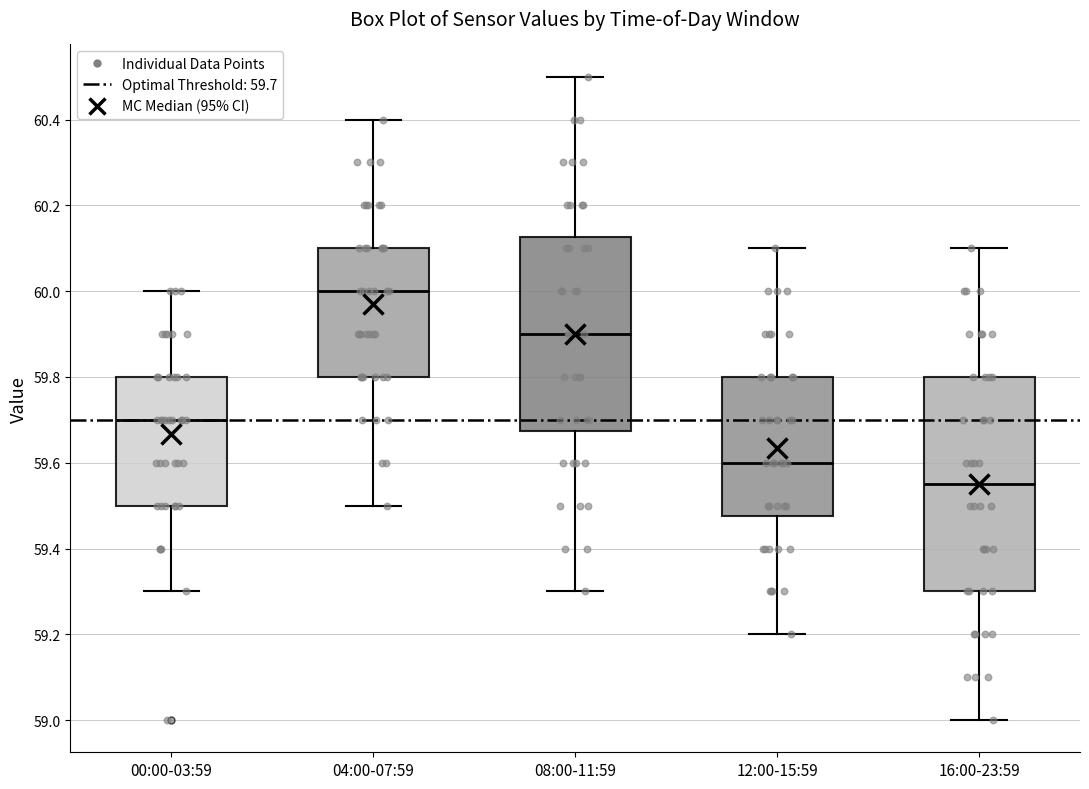

Reading left to right, transcribe this box plot: for each box, give where its median line is, the range the box spans, and where its two whiskers end, as read against the y-axis. The values are not printed on the chart, so give them approximately, as read against the axis.

00:00-03:59: median 59.70, box 59.50 to 59.80, whiskers 59.30 to 60.00
04:00-07:59: median 60.00, box 59.80 to 60.10, whiskers 59.50 to 60.40
08:00-11:59: median 59.90, box 59.68 to 60.12, whiskers 59.30 to 60.50
12:00-15:59: median 59.60, box 59.48 to 59.80, whiskers 59.20 to 60.10
16:00-23:59: median 59.56, box 59.30 to 59.80, whiskers 59.00 to 60.10